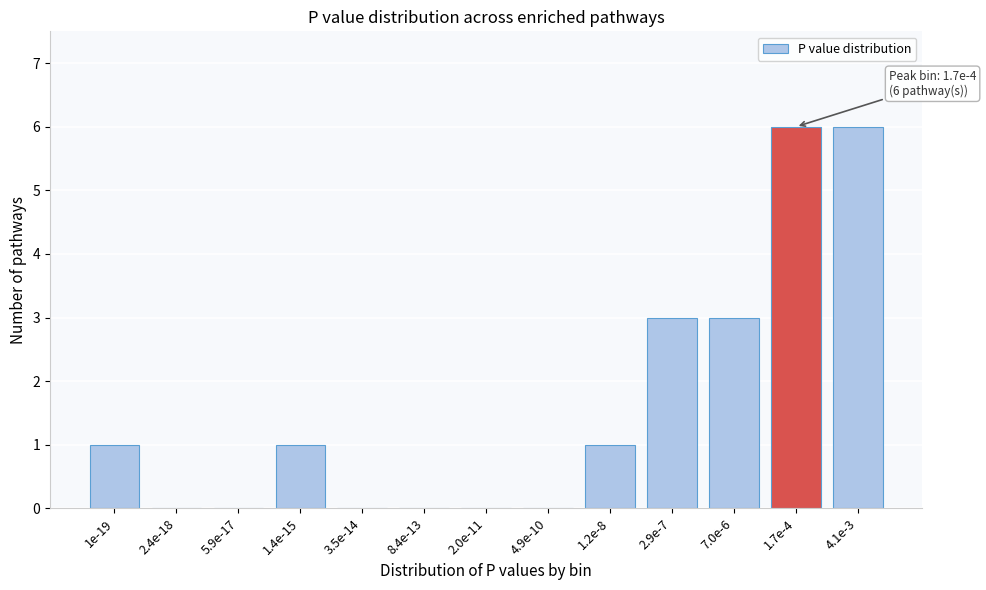

Reading left to right, transcribe all the data shown in this chart.

1e-19=1	2.4e-18=0	5.9e-17=0	1.4e-15=1	3.5e-14=0	8.4e-13=0	2.0e-11=0	4.9e-10=0	1.2e-8=1	2.9e-7=3	7.0e-6=3	1.7e-4=6	4.1e-3=6